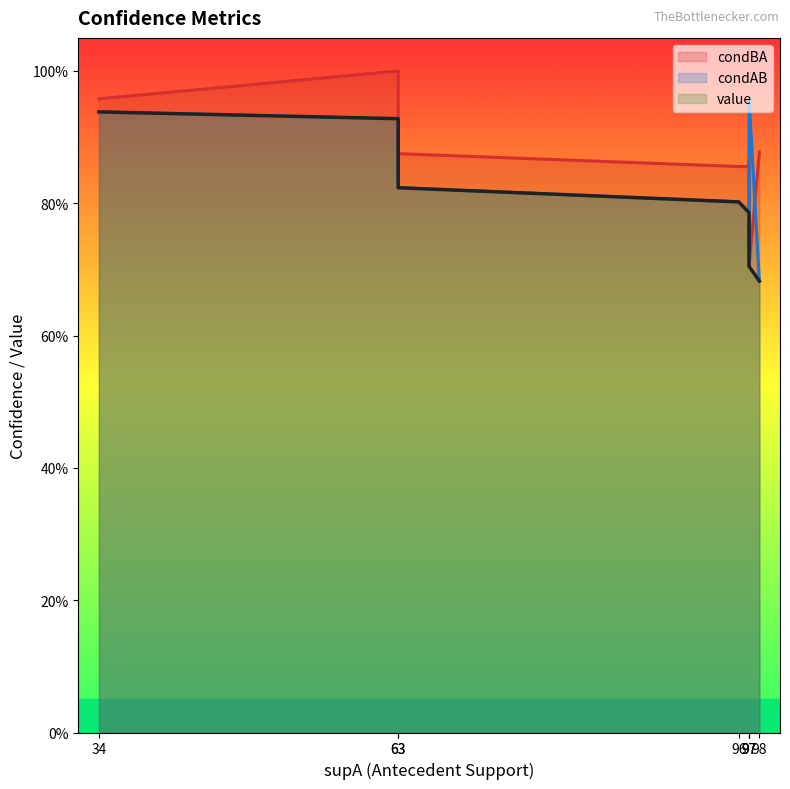

Reading right to left, list all the values displayed in this chart.

condBA: 98=0.9	97=0.7	97=0.9	97=0.9	96=0.9	63=0.9	63=1.0	34=1.0
condAB: 98=0.7	97=1.0	97=0.7	97=0.8	96=0.8	63=0.8	63=0.9	34=0.9
value: 98=0.7	97=0.7	97=0.7	97=0.8	96=0.8	63=0.8	63=0.9	34=0.9